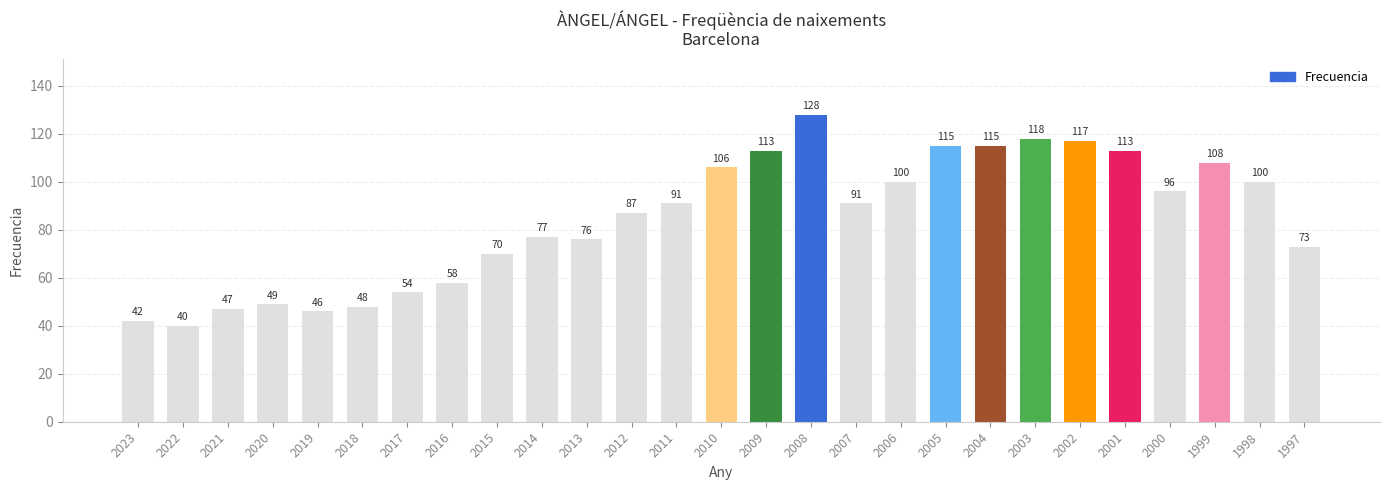

What is the difference between the second highest and minimum values?

78